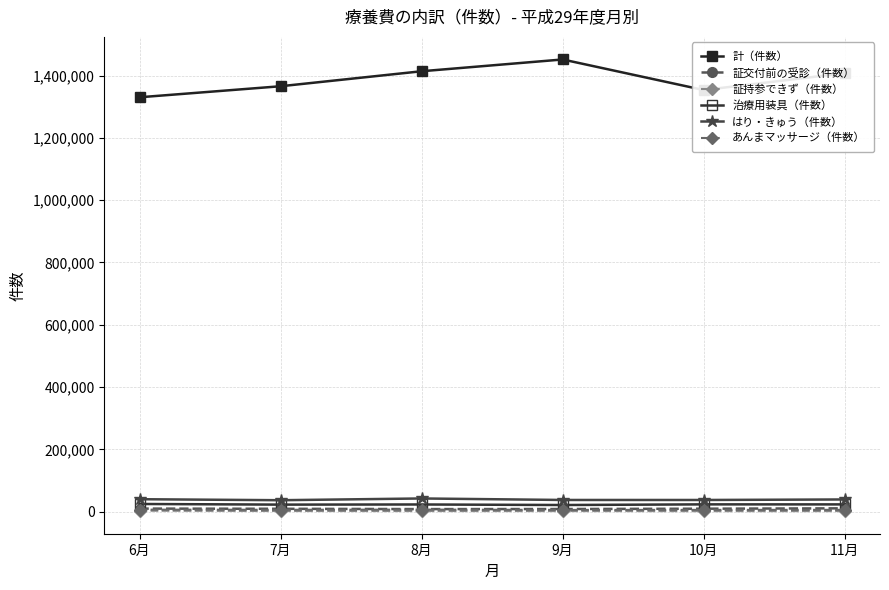

What is the label of the 4th point from the right?

8月